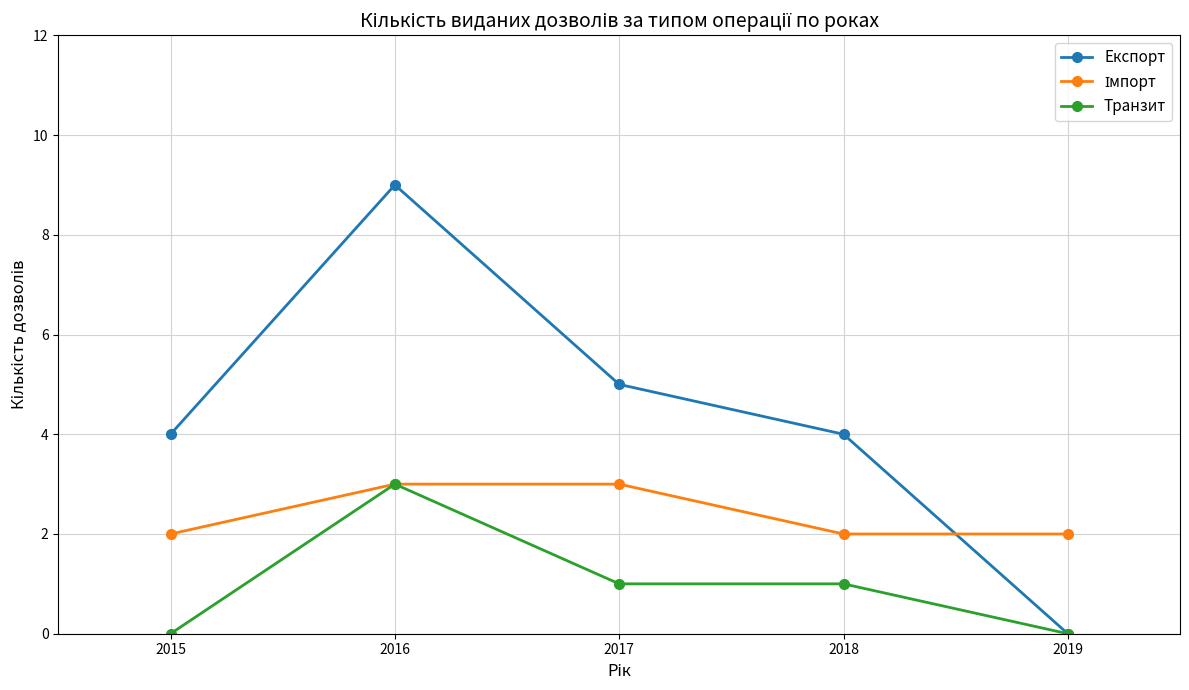

Is it true that Експорт equals 9 at 2016?

True